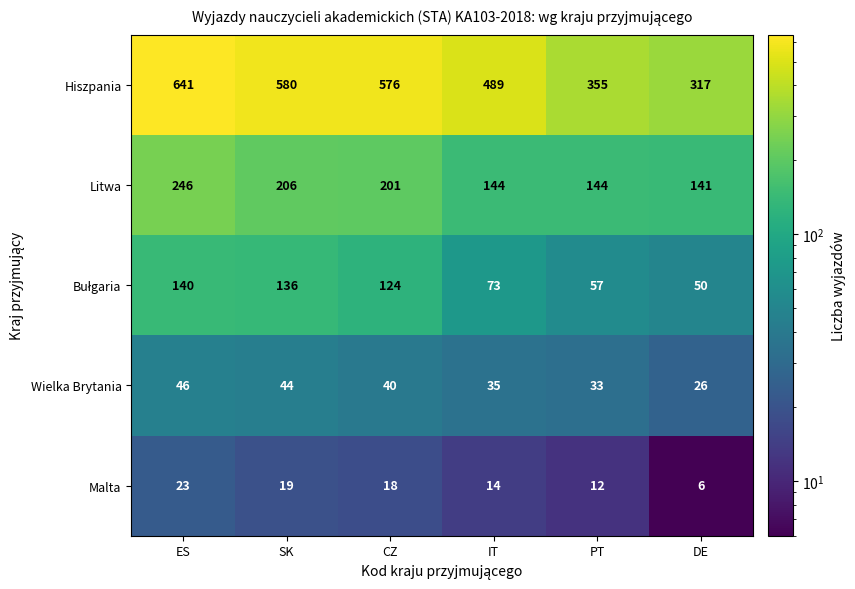

What value does the Hiszpania series have at SK, to the nearest 5?

580